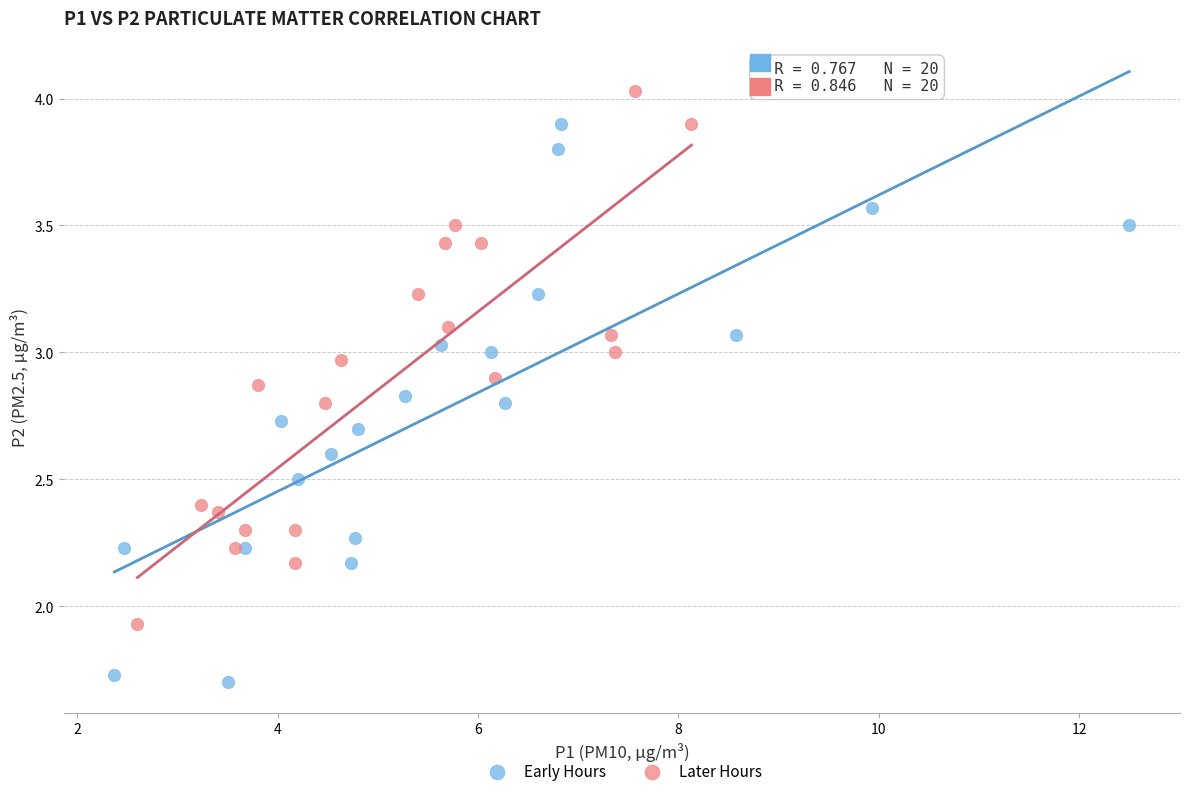

Which series reaches the minimum Y coordinate?

Early Hours